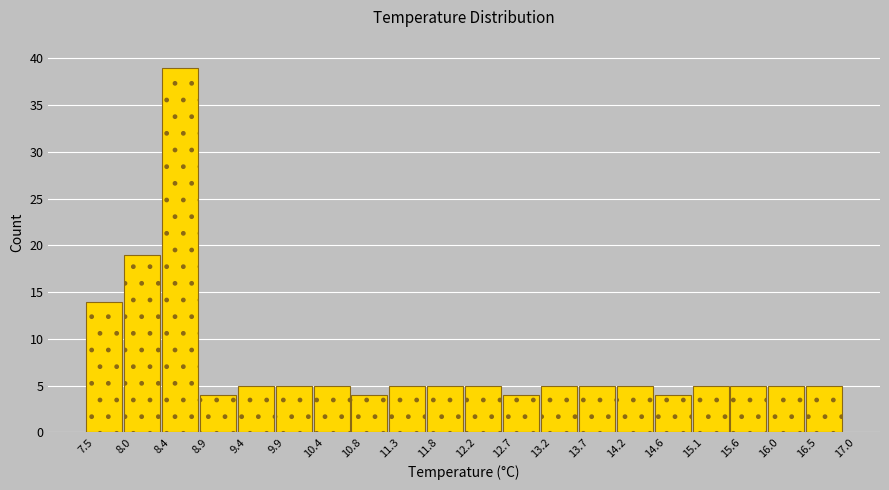

Reading left to right, transcribe this chart: for each bar, give the range it covers on the x-axis and its height. The values are not printed on the chart, so give them approximately, as read against the axis.

7.5 to 8.0: 14
8.0 to 8.4: 19
8.4 to 8.9: 39
8.9 to 9.4: 4
9.4 to 9.9: 5
9.9 to 10.4: 5
10.4 to 10.8: 5
10.8 to 11.3: 4
11.3 to 11.8: 5
11.8 to 12.2: 5
12.2 to 12.7: 5
12.7 to 13.2: 4
13.2 to 13.7: 5
13.7 to 14.2: 5
14.2 to 14.6: 5
14.6 to 15.1: 4
15.1 to 15.6: 5
15.6 to 16.0: 5
16.0 to 16.5: 5
16.5 to 17.0: 5